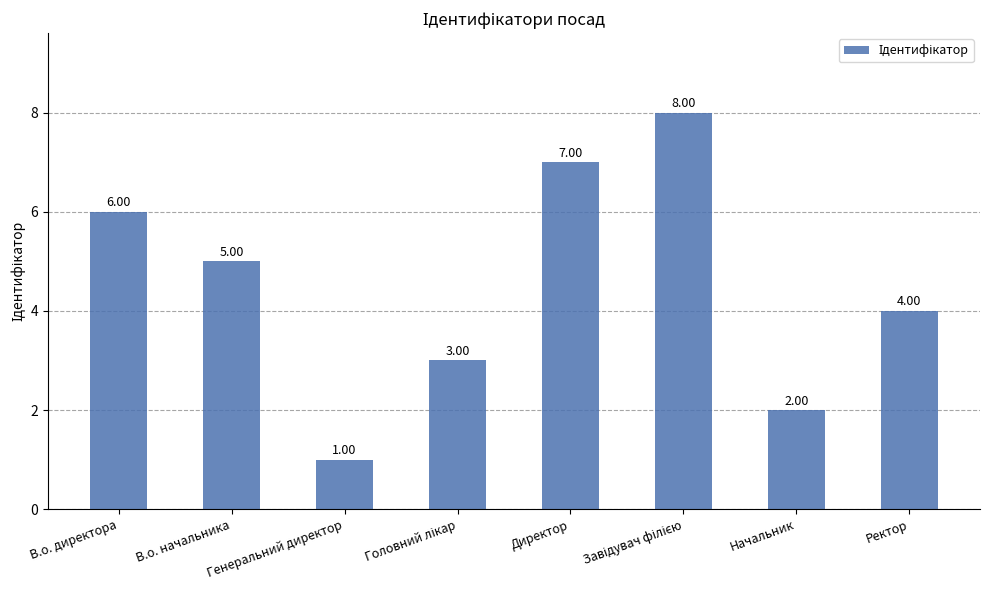

The chart shows a value of 2 at Начальник. True or false?

True